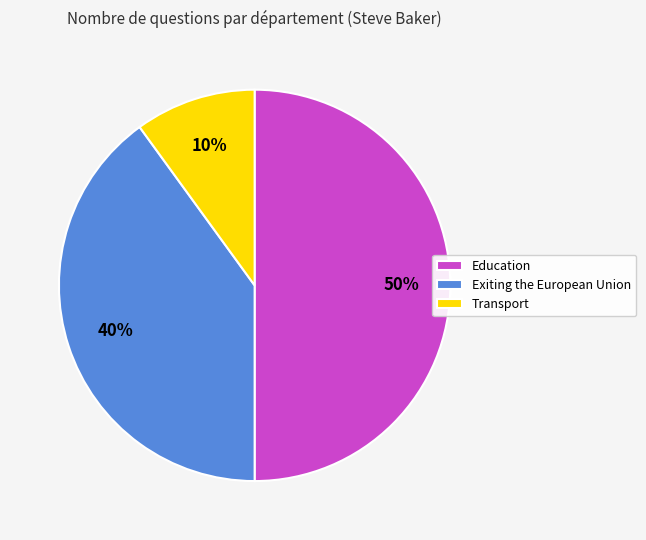

To the nearest percent, what is the average slice percentage?

33%